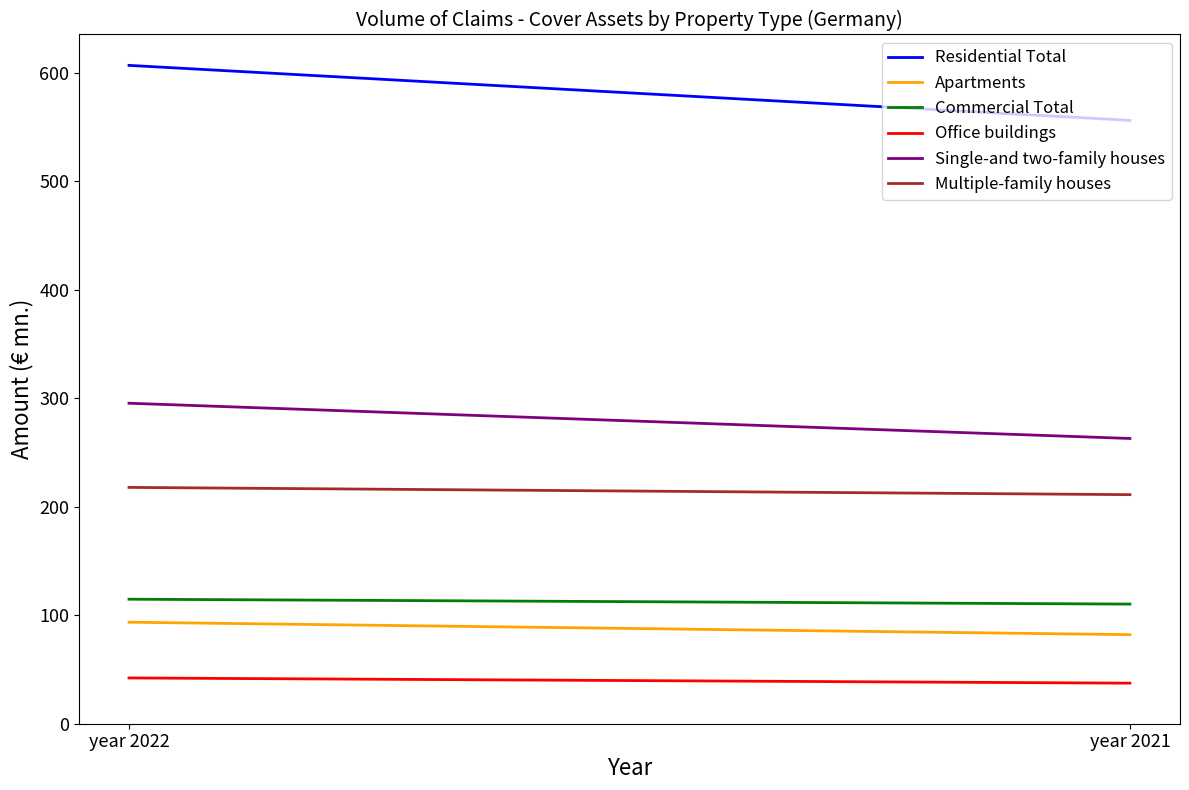

How many lines are shown in the chart?

6